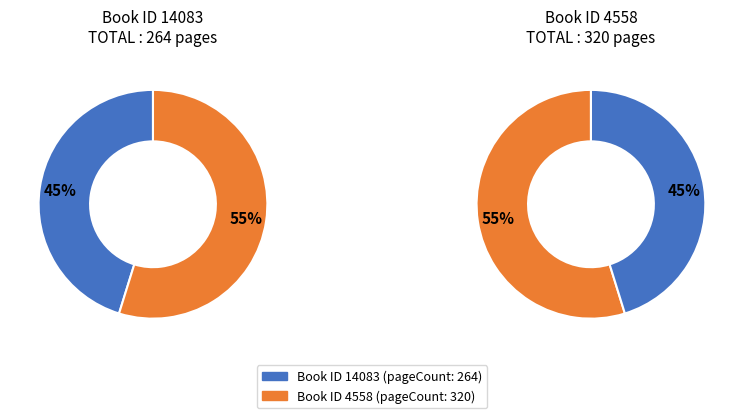

Is it true that 14083 is 40% of the pie?

False